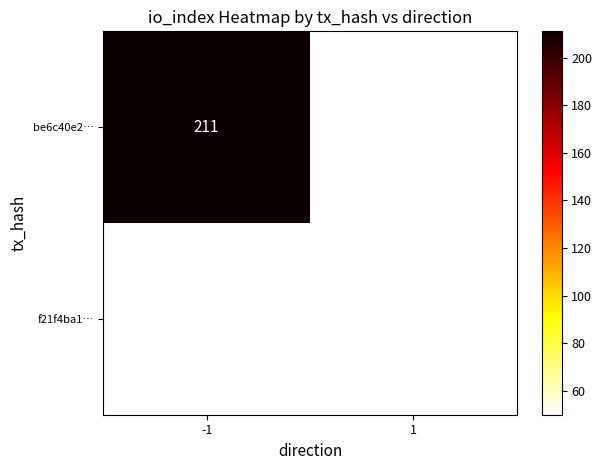

The value of f21f4ba1… at 1 is 29. True or false?

False